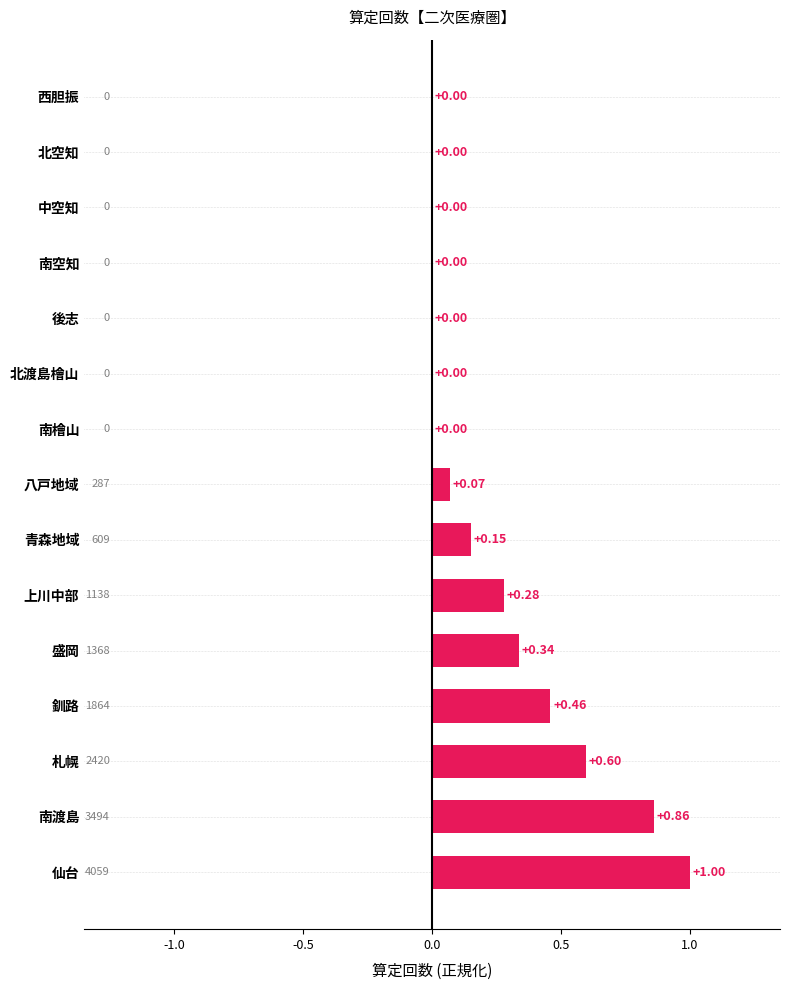

Between 札幌 and 後志, which is larger?

札幌